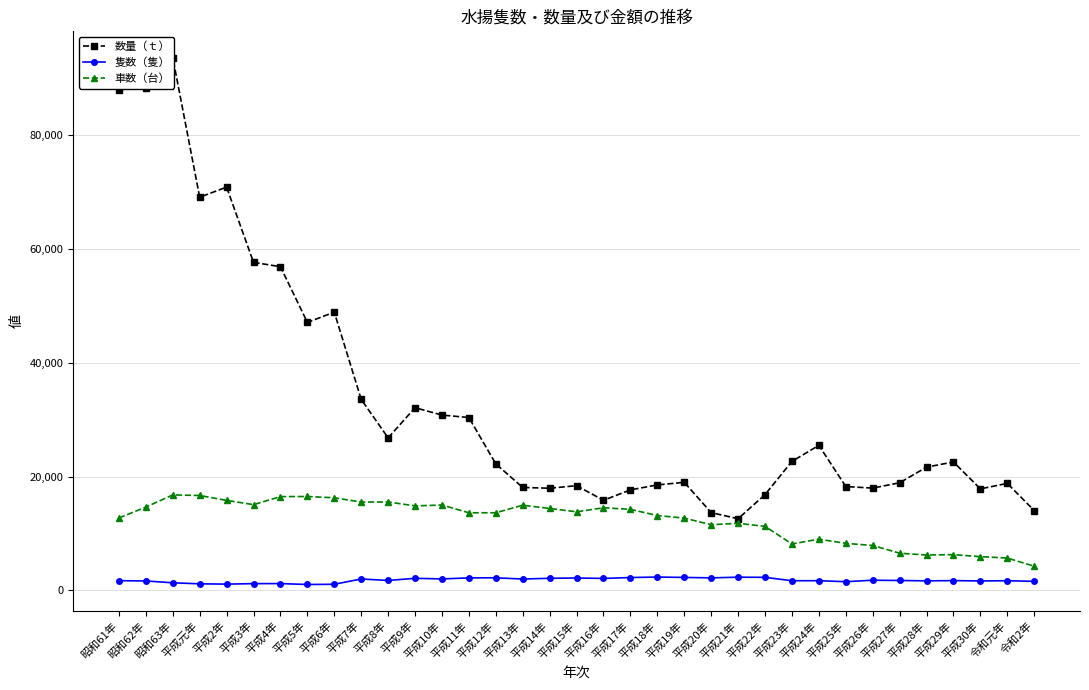

True or false: 数量（ｔ） and 隻数（隻） cross at least once.

False